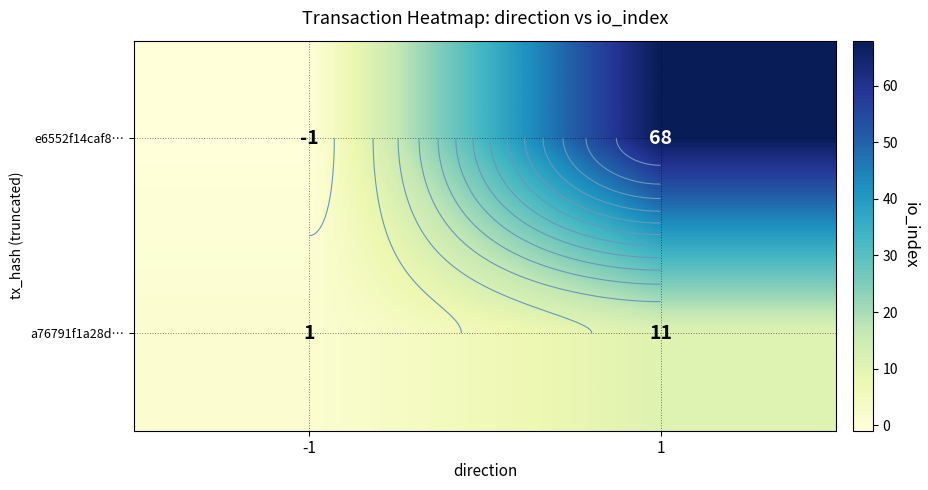

How many data points in a76791f1a28d… are less than 11?

1